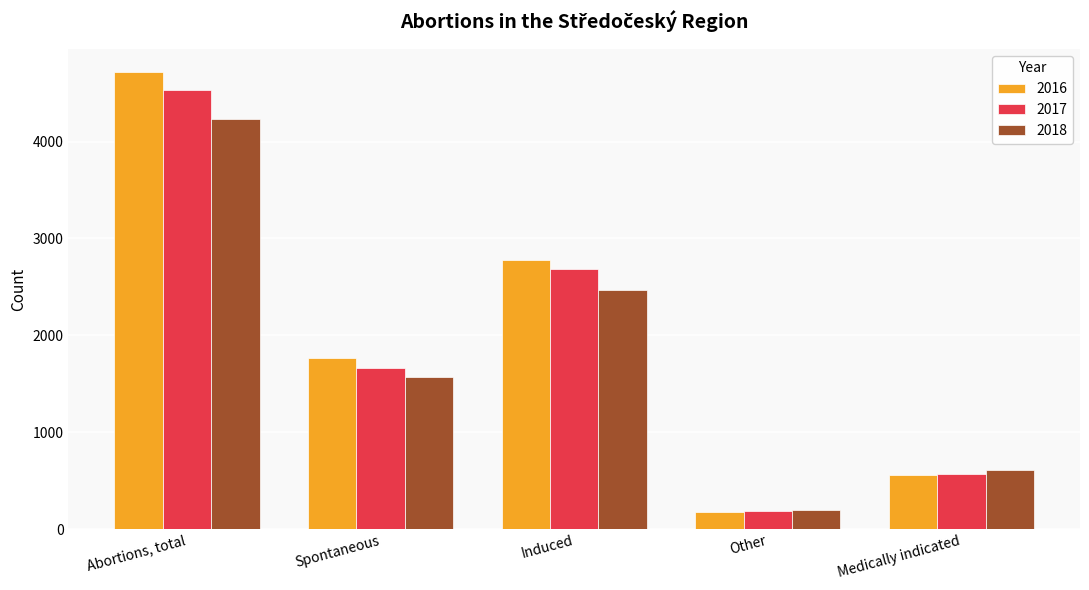

What is the total value across all series at Medically indicated?

1742